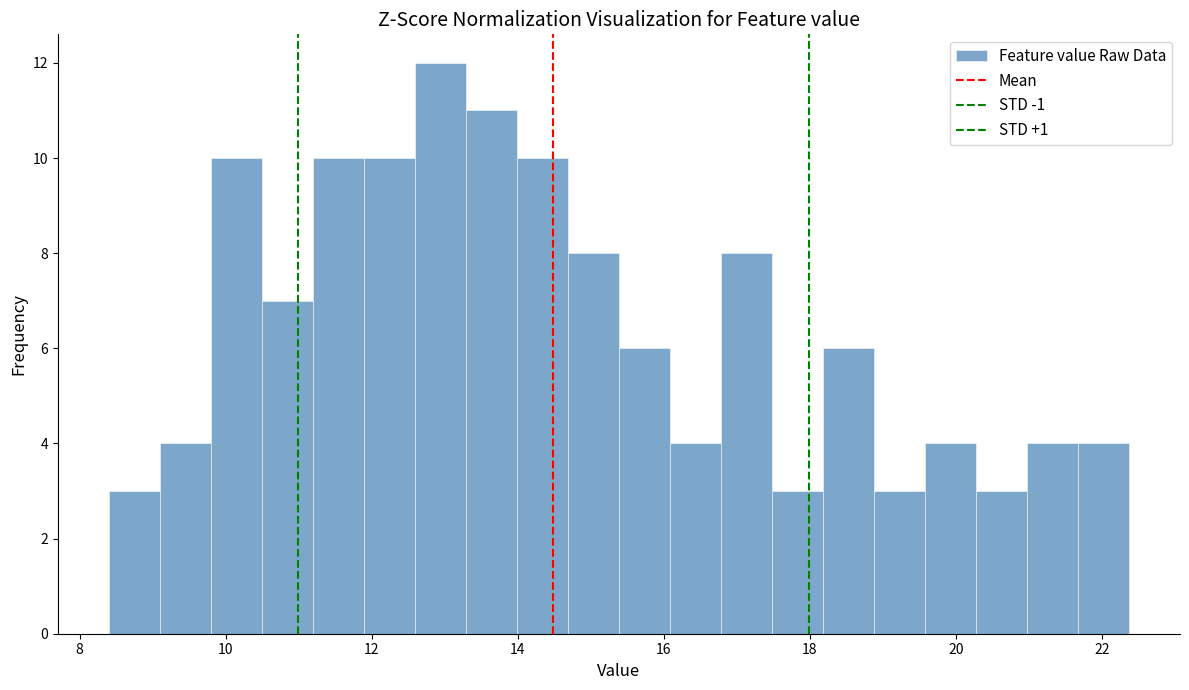

Around what value on the x-axis is the tallest bar? Give the approximate position of its centre, as read against the axis.

13.0